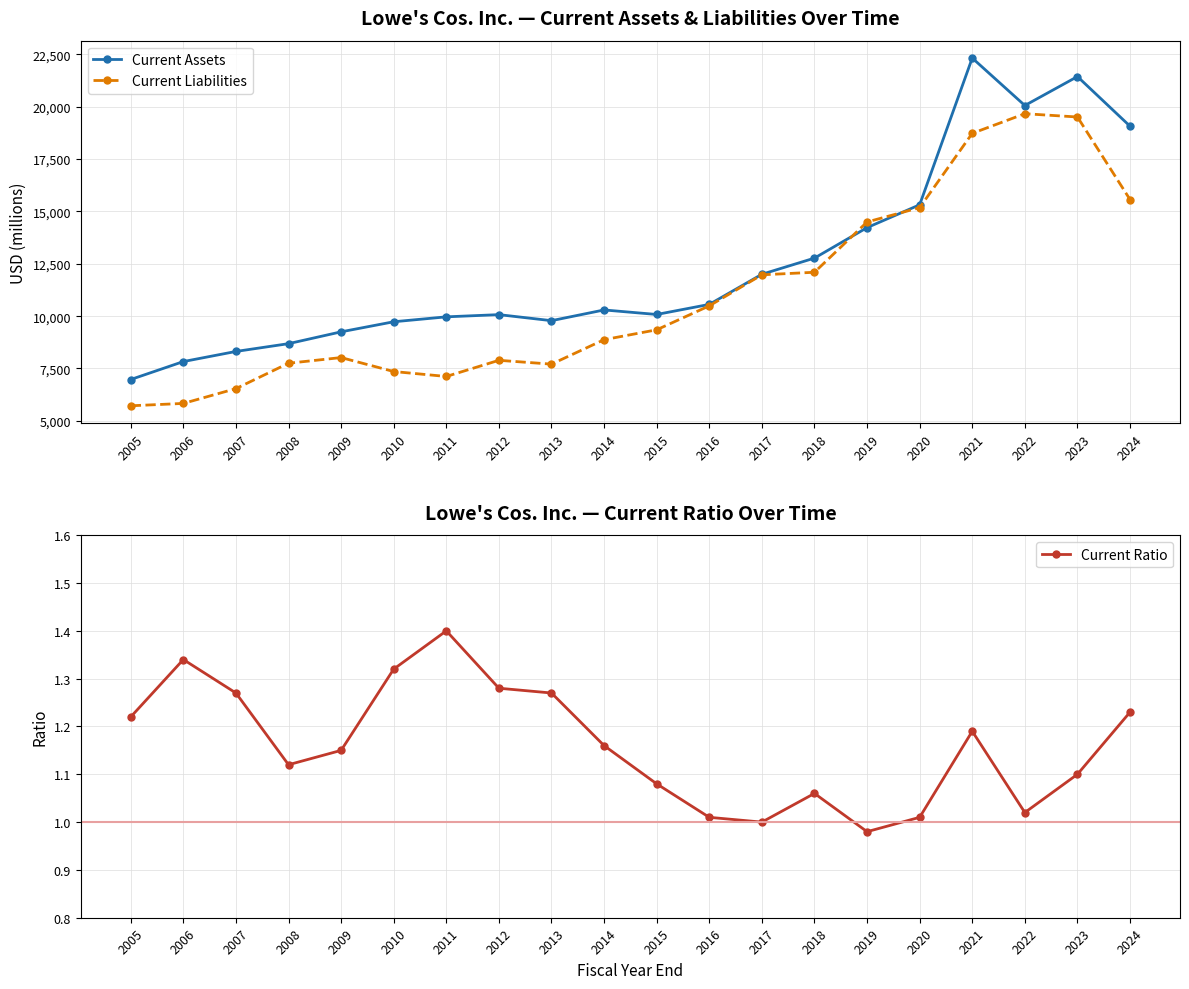

How many values in the Current Assets series exceed 10296?

9